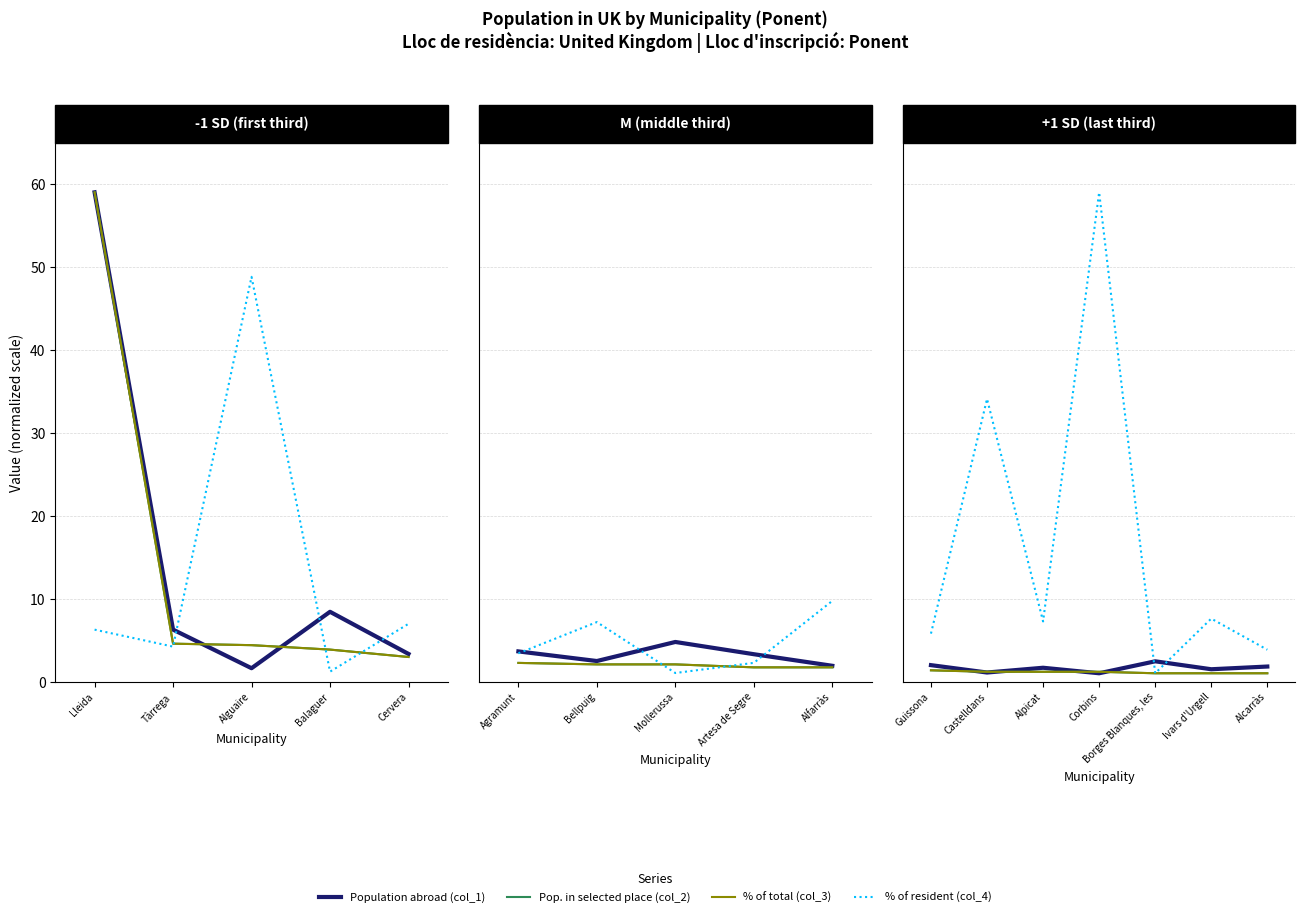

True or false: Population in selected place (col_2) has a value of 0.6 at Castelldans.

False